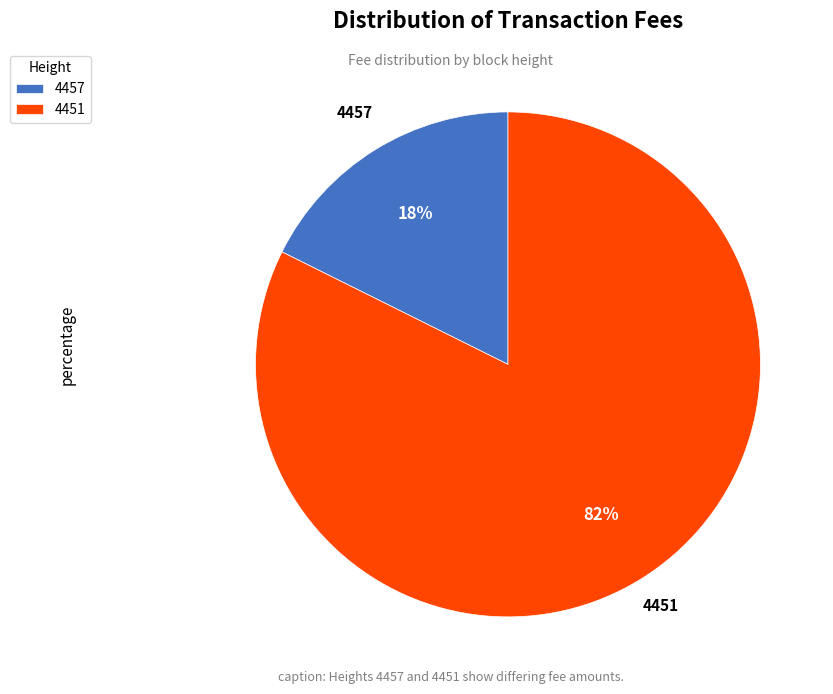

What percentage is the 4451 slice, to the nearest percent?

82%